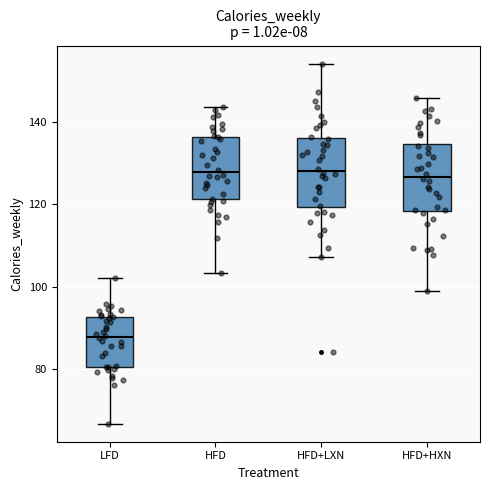

Reading left to right, read every box against the y-axis: the position of its median line, the range the box covers, and the ends of its whiskers. The values are not printed on the chart, so give them approximately, as read against the axis.

LFD: median 88, box 80 to 92, whiskers 66 to 102
HFD: median 128, box 122 to 136, whiskers 104 to 144
HFD+LXN: median 128, box 120 to 136, whiskers 108 to 154
HFD+HXN: median 126, box 118 to 134, whiskers 98 to 146